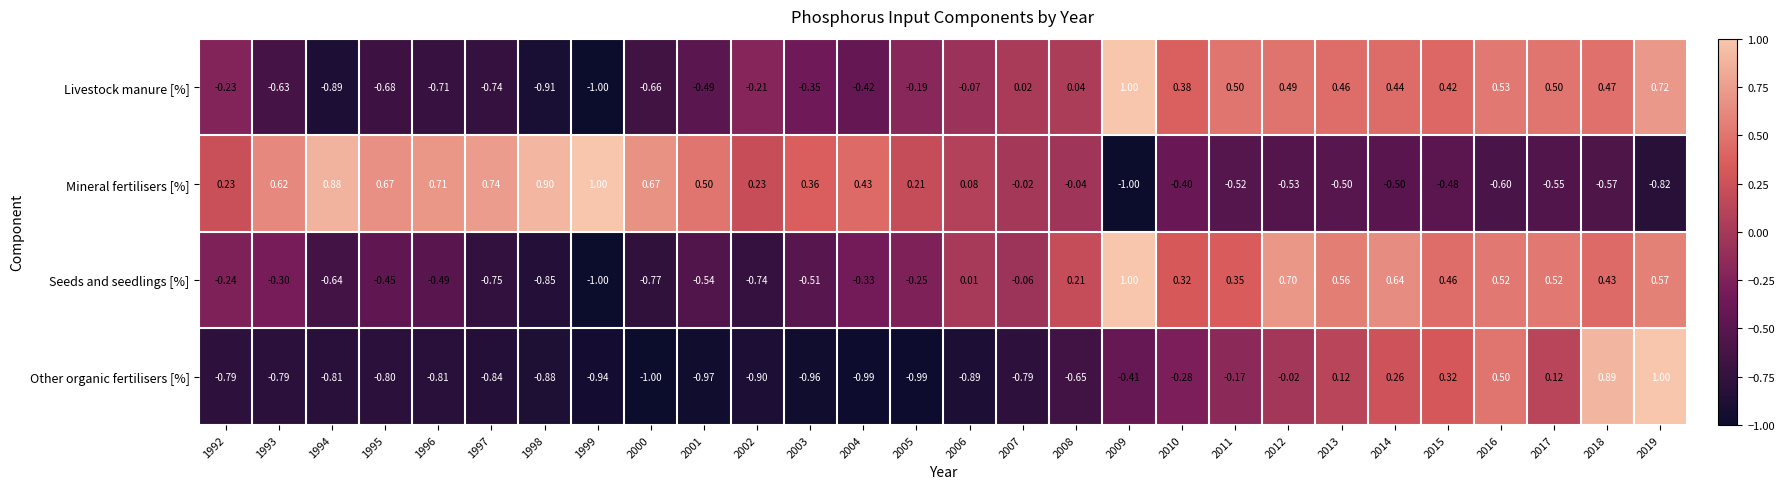

Between 2002 and 2012, which series saw the biggest shift?

Seeds and seedlings [%]